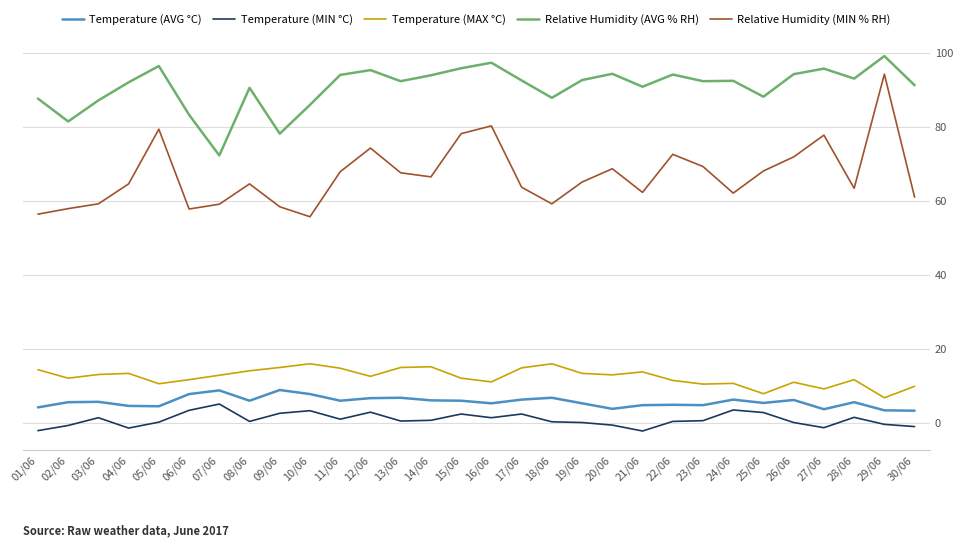

The Relative Humidity (MIN % RH) series shows 94.8 at 11/06. True or false?

False